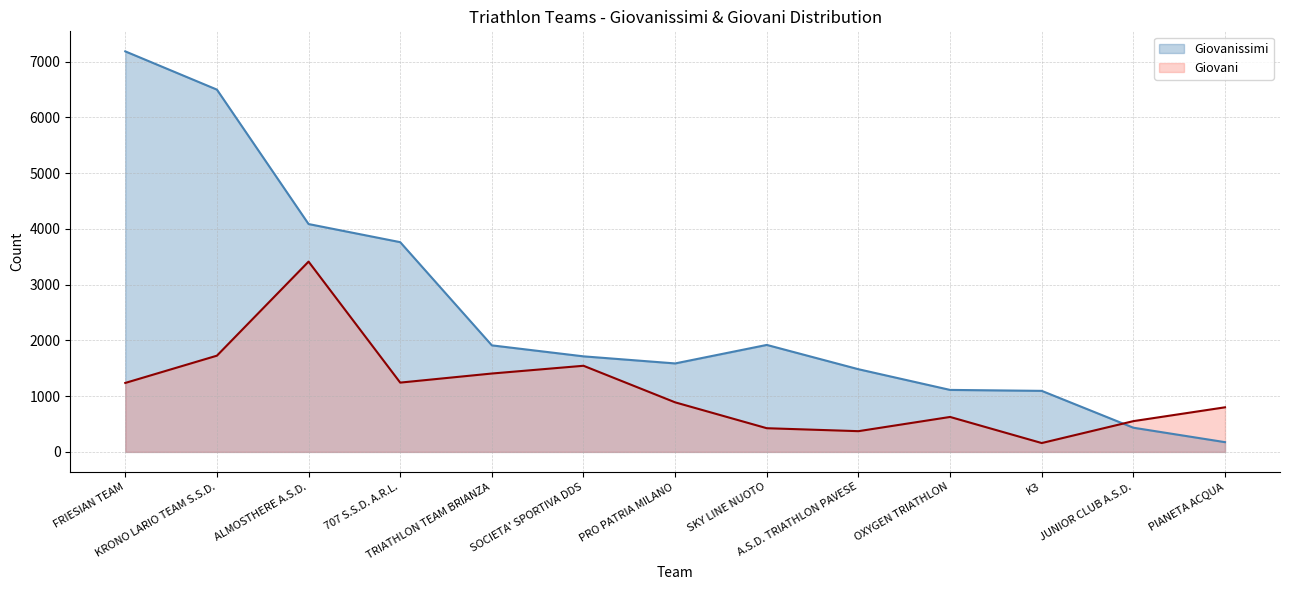

The Giovanissimi series shows 7184 at FRIESIAN TEAM. True or false?

True